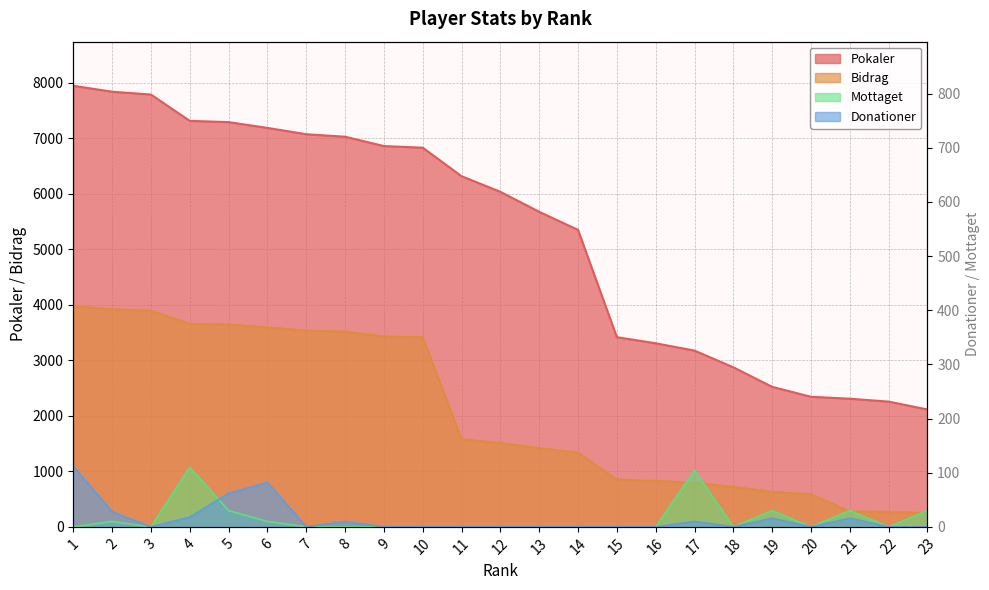

Is it true that Mottaget equals 71 at 15?

False